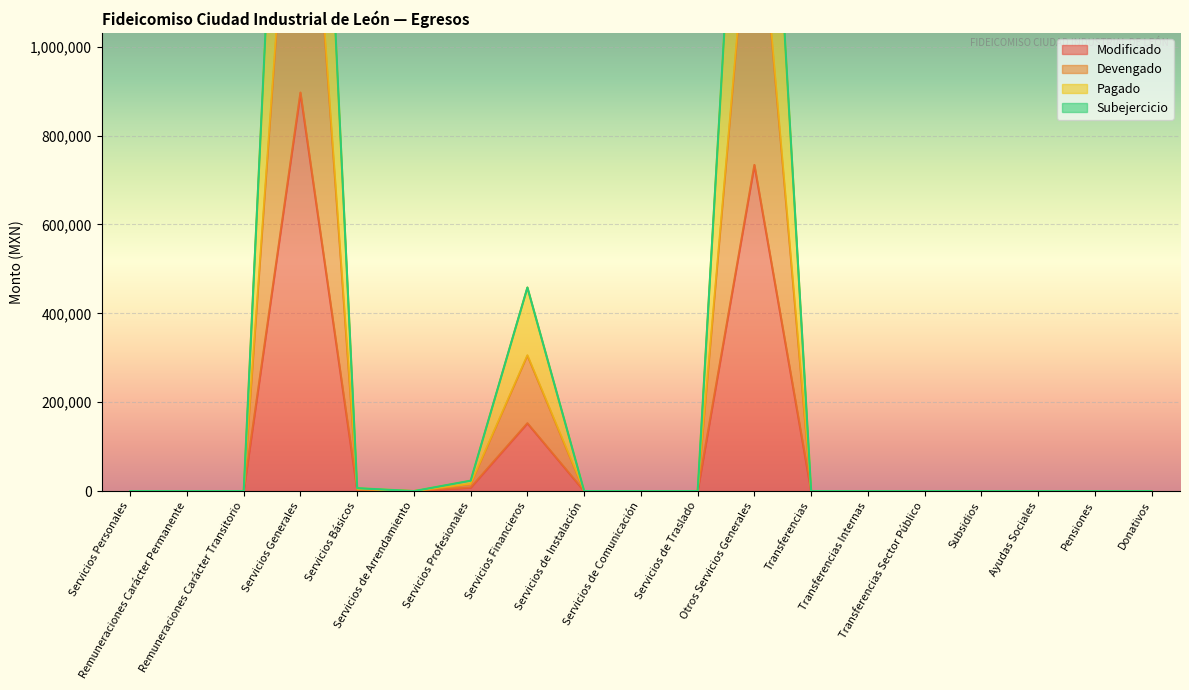

The value of Devengado at Servicios de Instalación is 0.0. True or false?

True